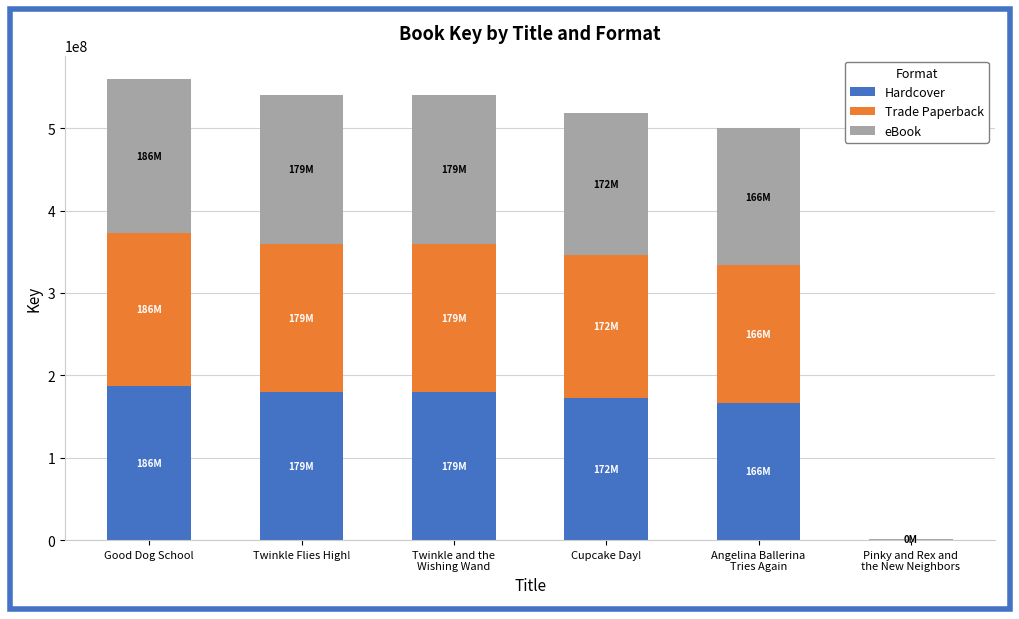

What value does the Hardcover series have at Twinkle Flies High!?

179984620